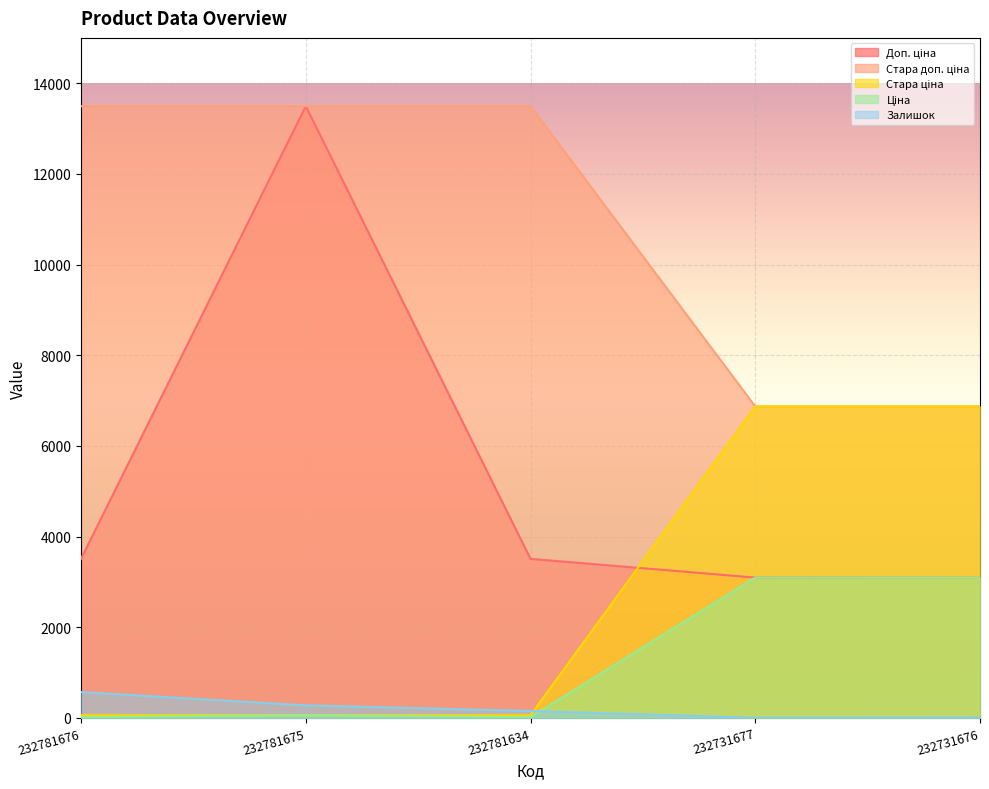

Reading right to left, what are all the values shown in this chart?

Залишок: 232731676=9.0	232731677=3.0	232781634=153.0	232781675=277.0	232781676=570.0
Ціна: 232731676=3091.2	232731677=3094.7	232781634=15.6	232781675=60.0	232781676=15.6
Доп. ціна: 232731676=3091.0	232731677=3095.0	232781634=3508.0	232781675=13493.2	232781676=3508.0
Стара ціна: 232731676=6869.4	232731677=6869.4	232781634=13493.2	232781675=13493.2	232781676=13493.2
Стара доп. ціна: 232731676=6869.4	232731677=6869.4	232781634=60.0	232781675=60.0	232781676=60.0